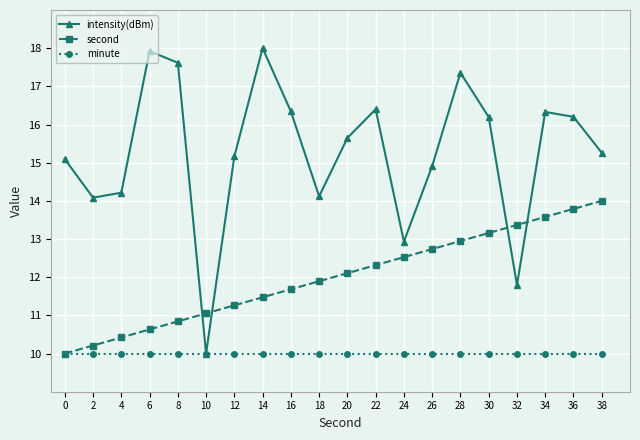

At 20, list the series in order from smallest to largest.

minute, second, intensity(dBm)